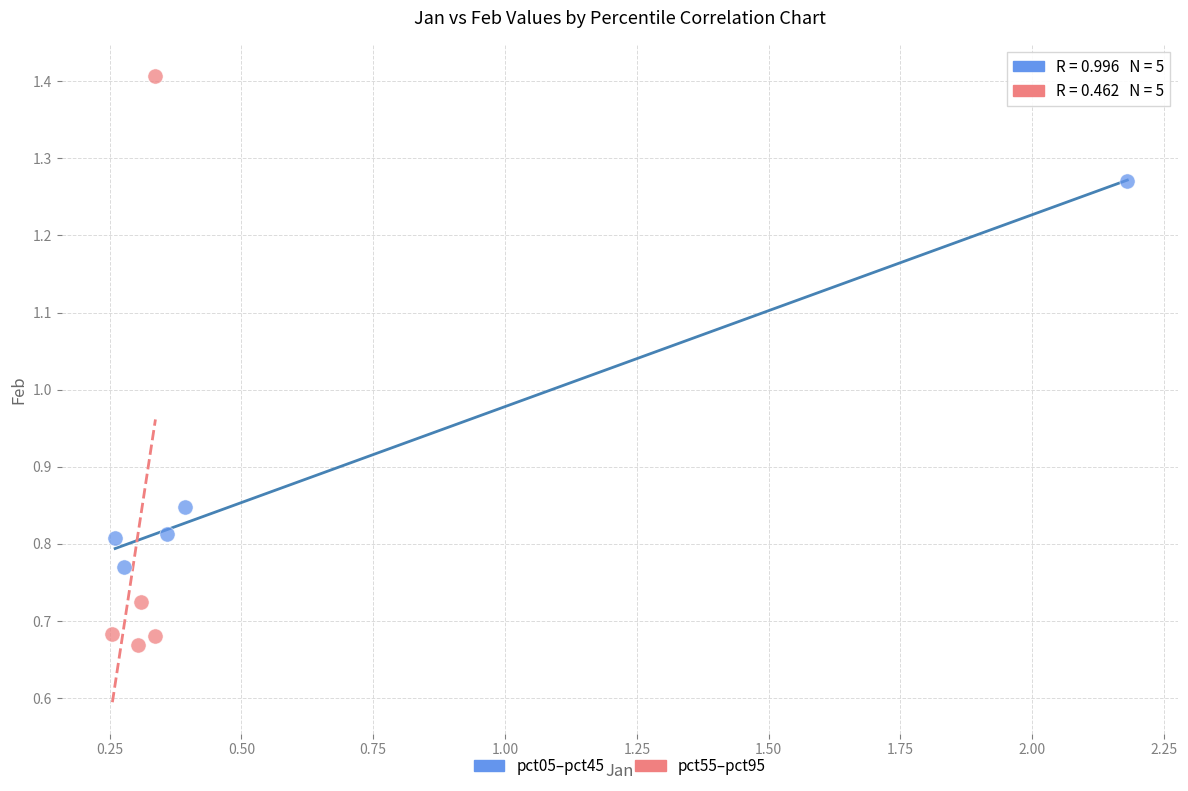

Which series has the widest spread of Y values?

pct55–pct95